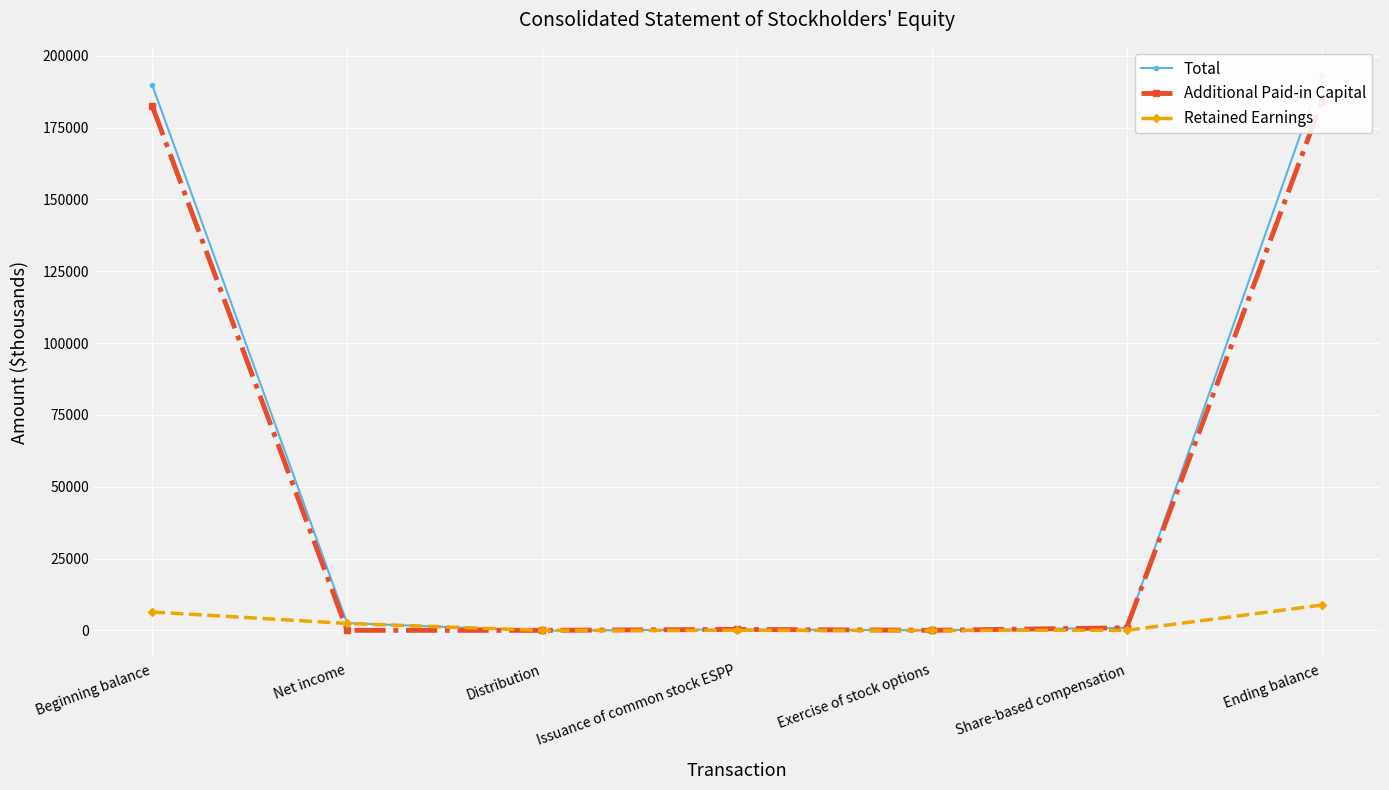

Which has a higher value, Exercise of stock options or Share-based compensation?

Share-based compensation